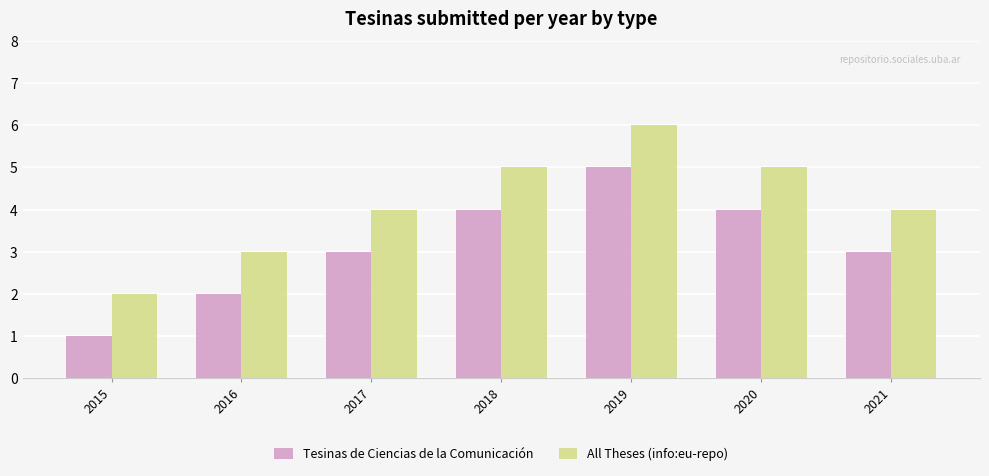

What value does the Tesinas de Ciencias de la Comunicación series have at 2021?

3